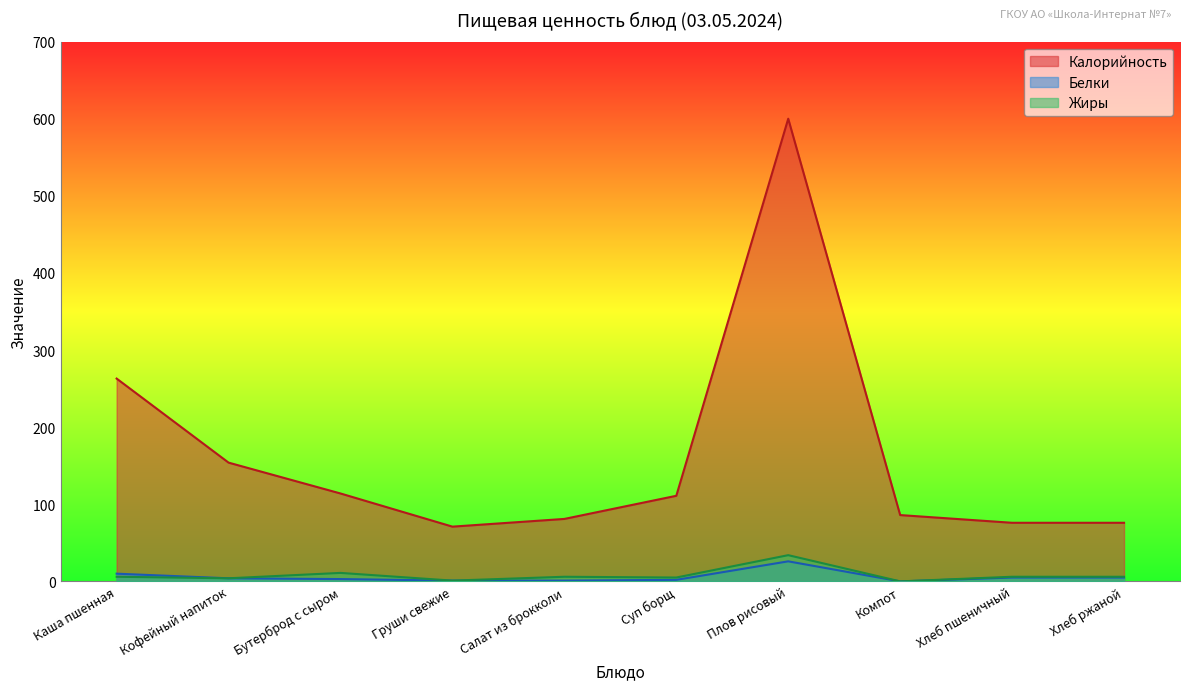

Rank the series by their maximum value, from lowest to highest.

Белки, Жиры, Калорийность